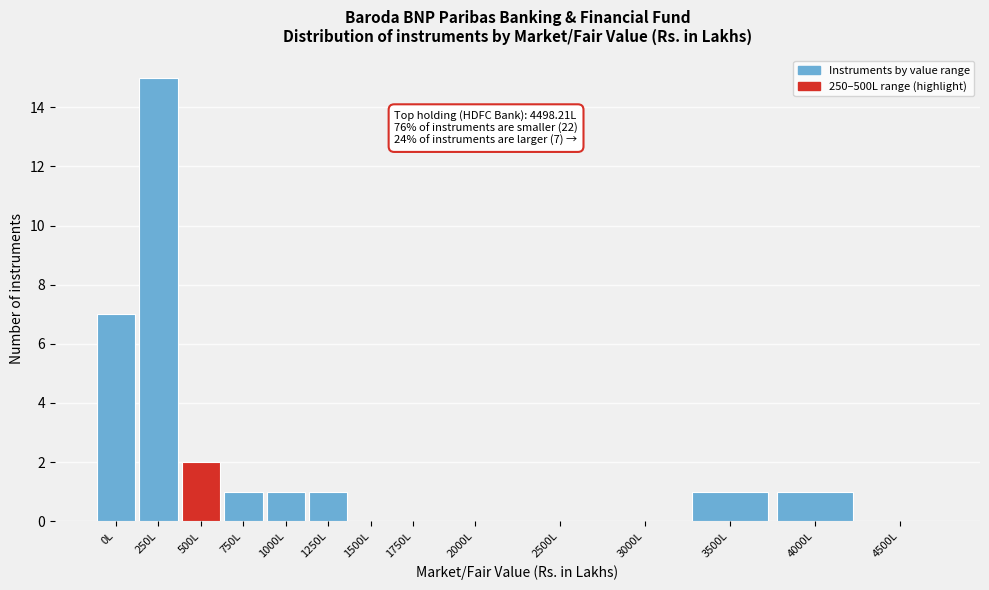

Reading left to right, extract all data points from this chart.

0L=7	250L=15	500L=2	750L=1	1000L=1	1250L=1	1500L=0	1750L=0	2000L=0	2500L=0	3000L=0	3500L=1	4000L=1	4500L=0